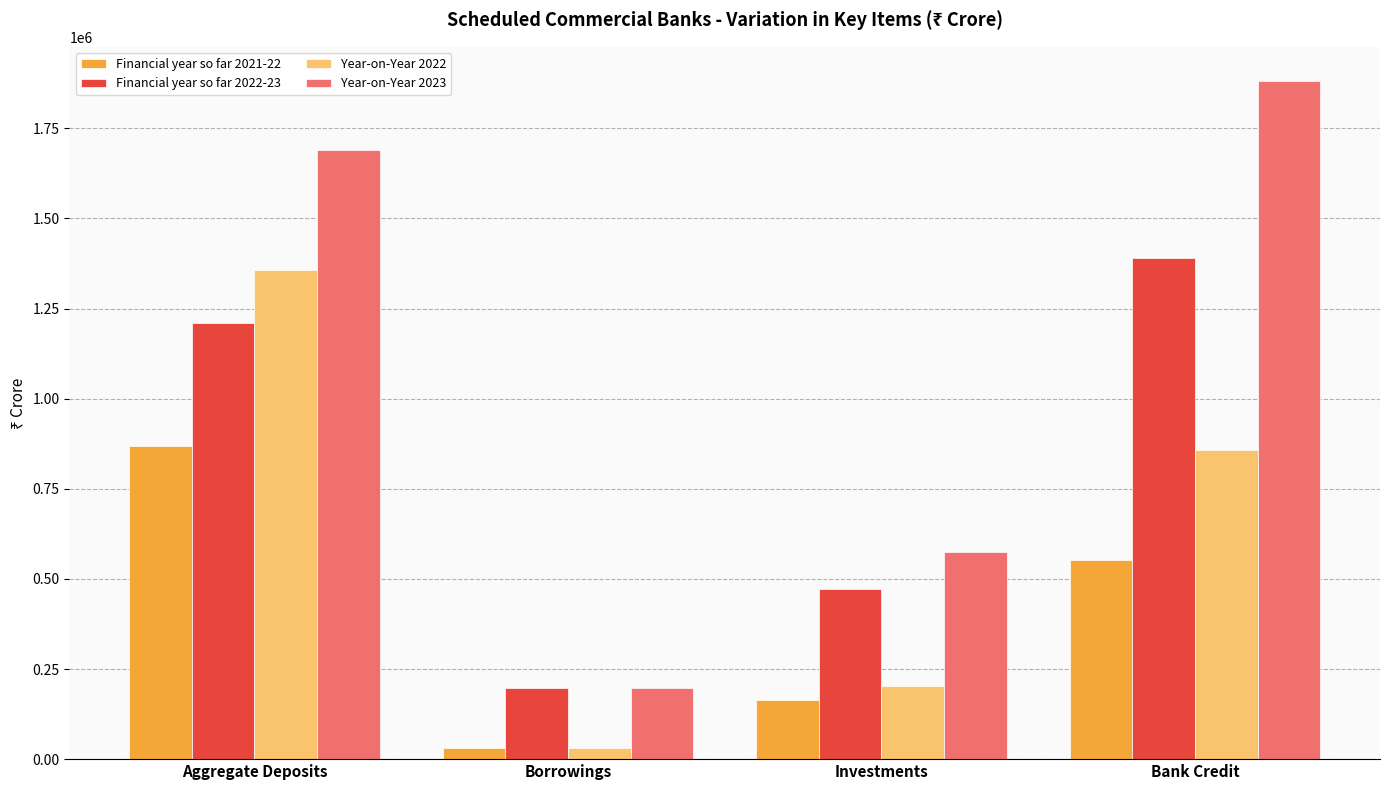

At which category is the sum across all series the highest?

Aggregate Deposits